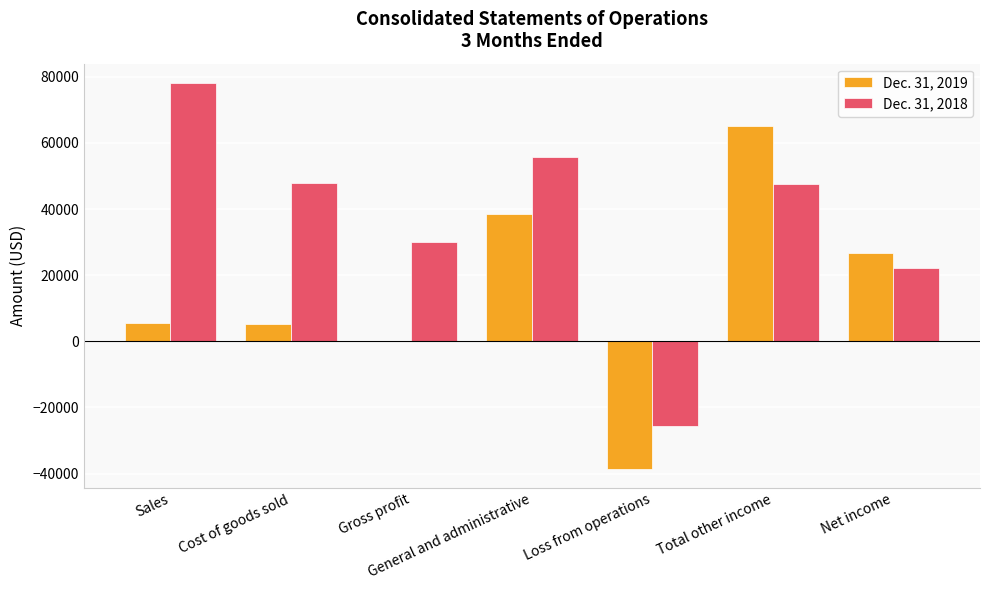

Which category has the highest value across all series?

Sales